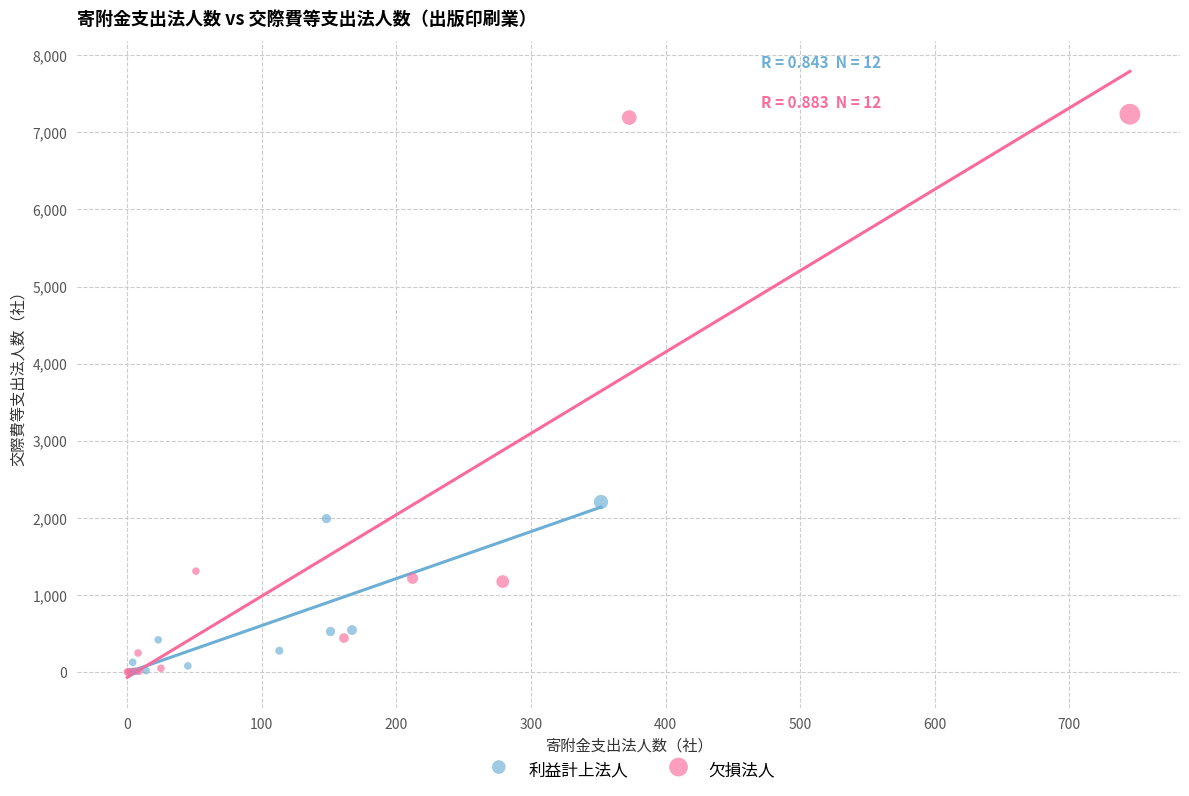

Which series contains the highest Y value?

欠損法人